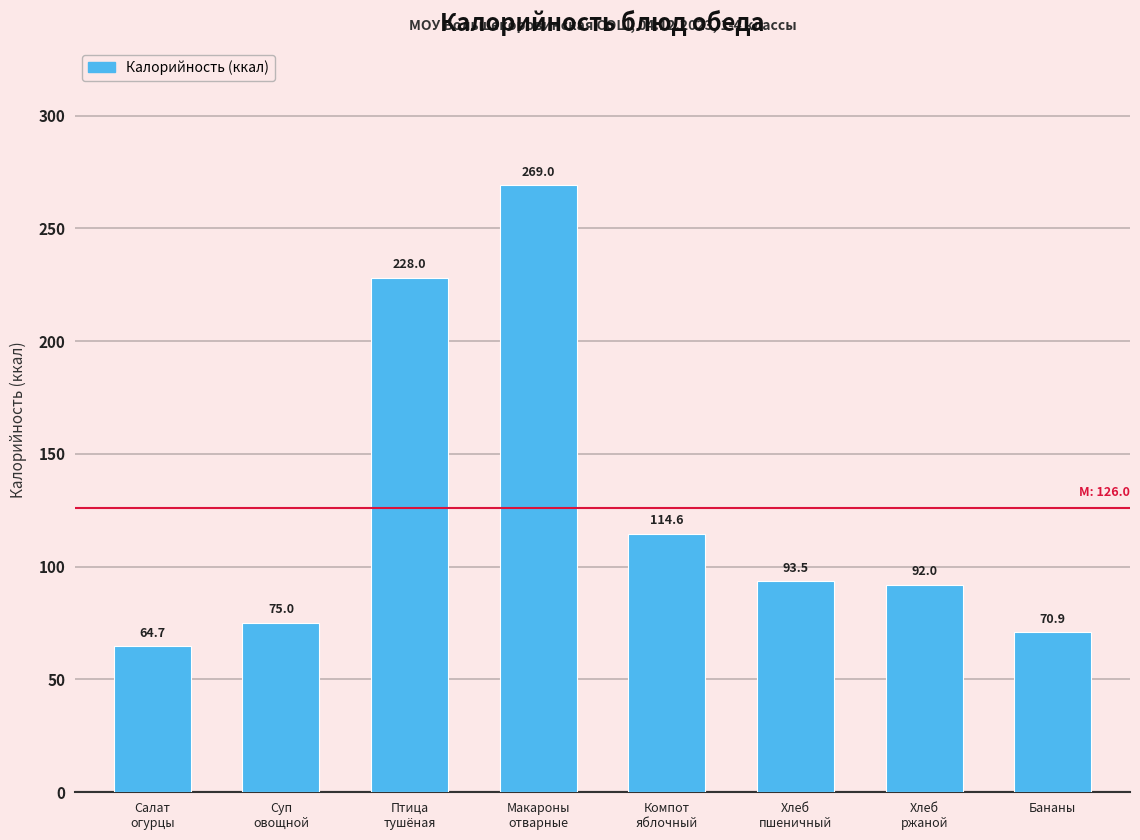

What position from the right is Хлеб
ржаной?

2